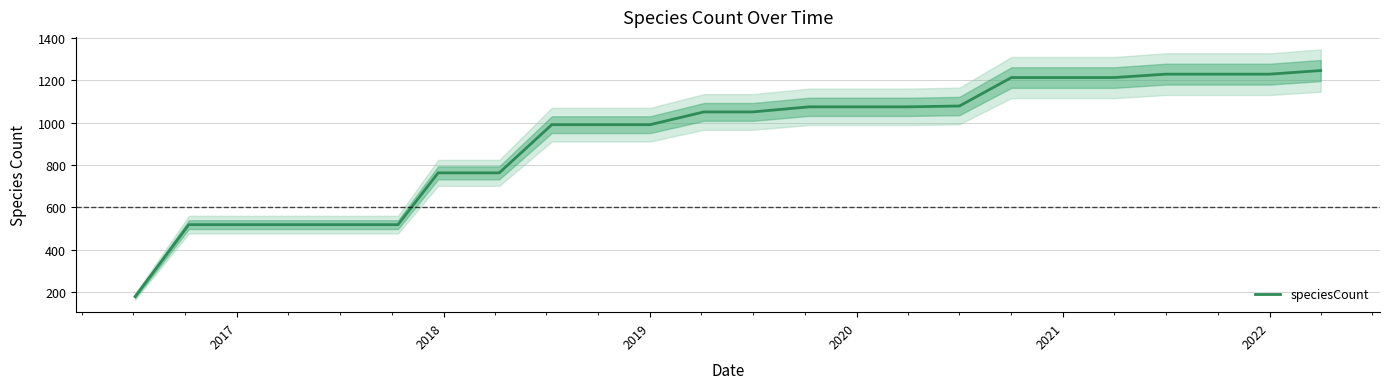

What is the difference between the second highest and second lowest values?

709